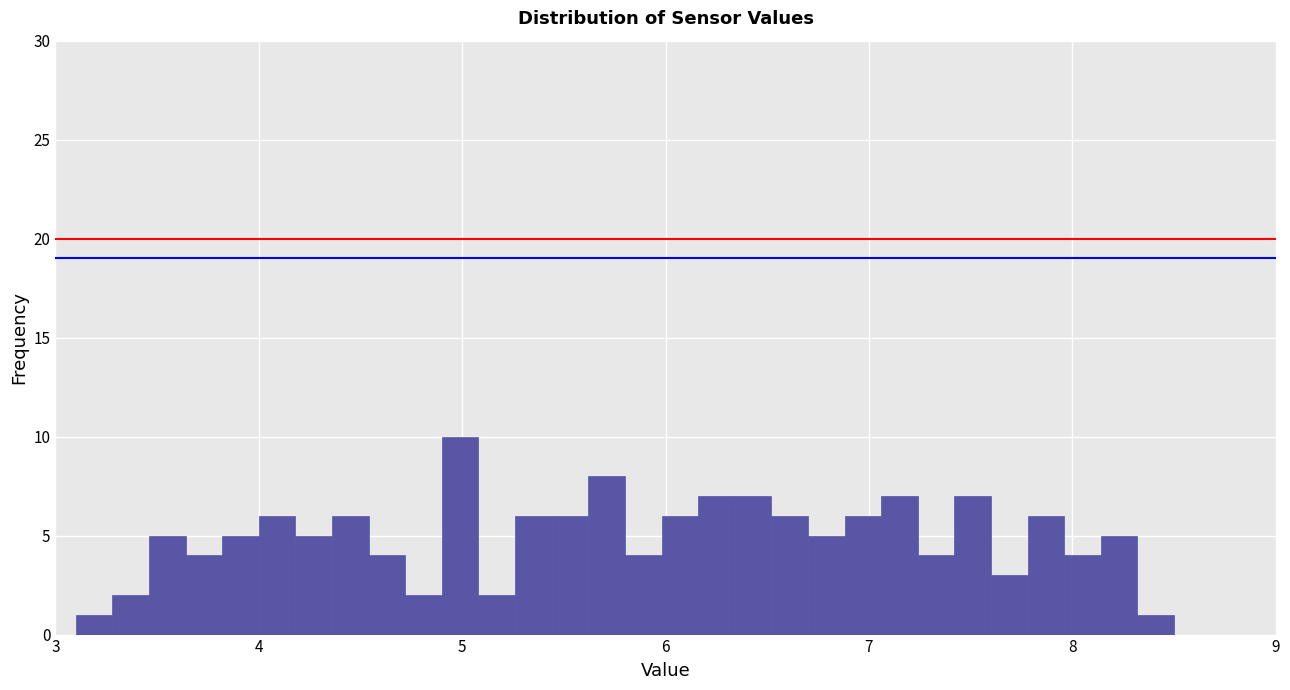

Read against the x-axis, roughly where is the centre of the tallest bar?

5.0